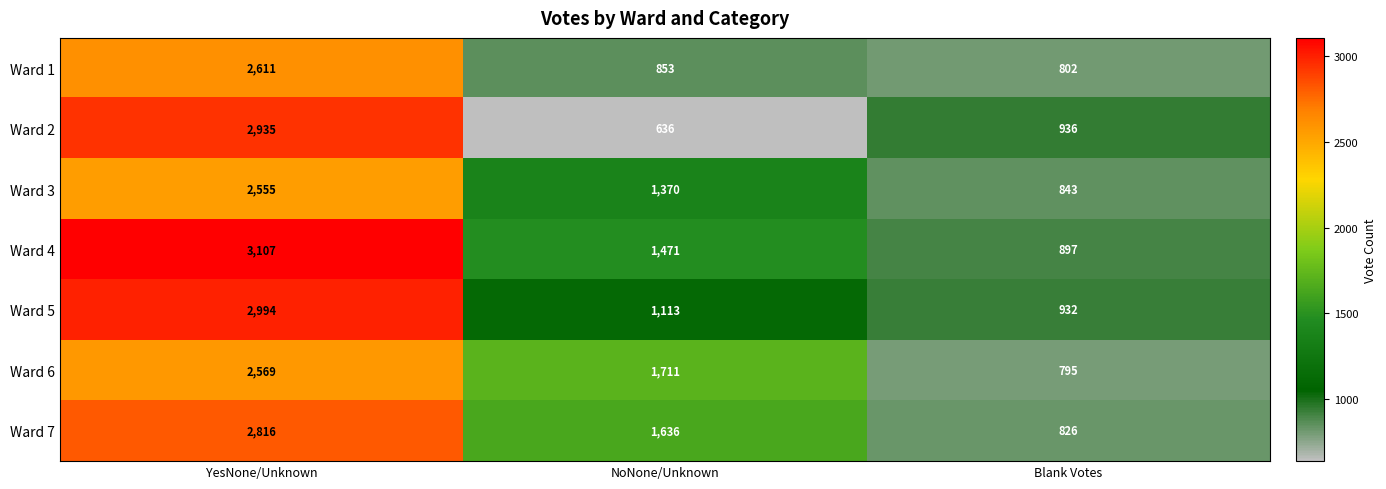

What is the minimum value shown in the chart?

636